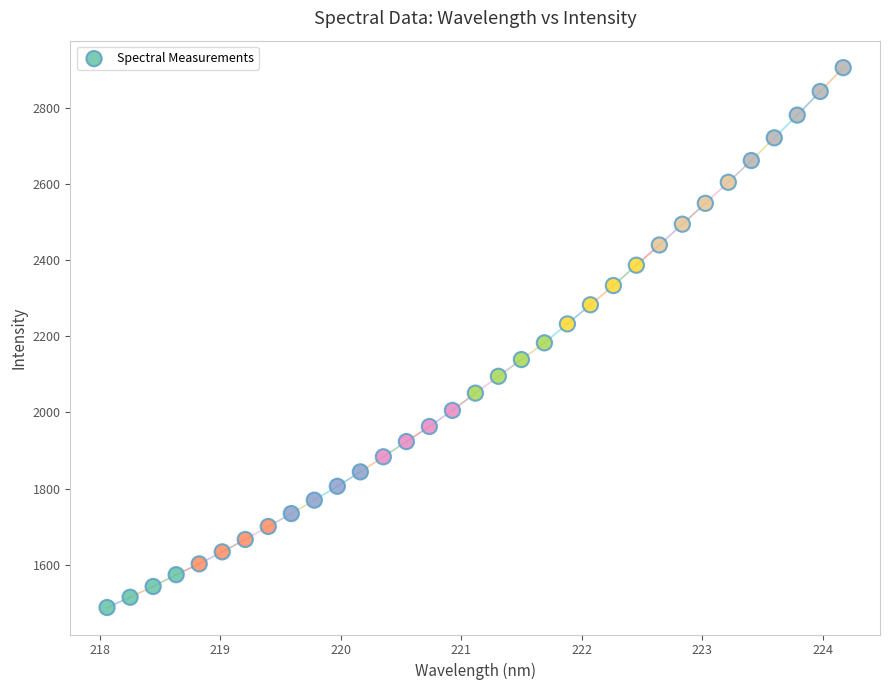

What is the range of X values (max minus min)?

6.1